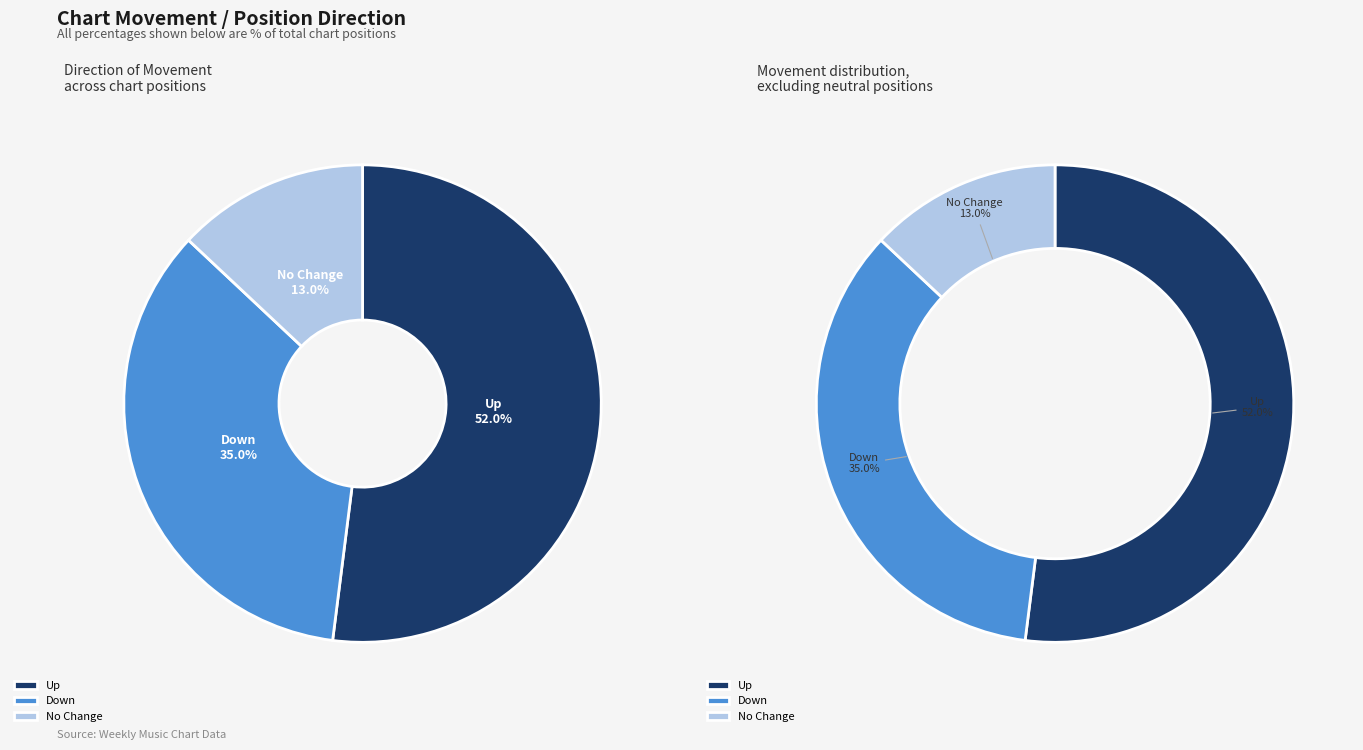

True or false: down accounts for 45% of the total.

False